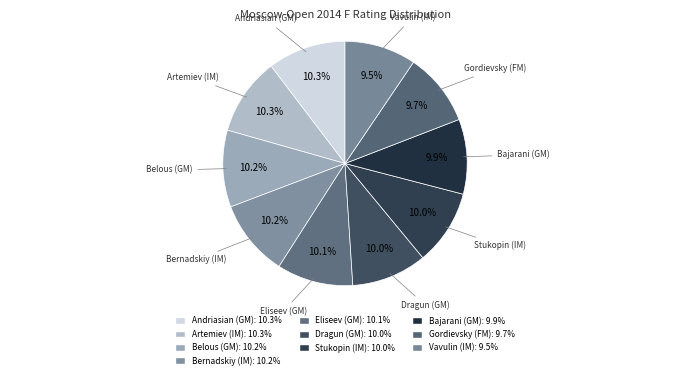

How many slices are in this pie chart?

10